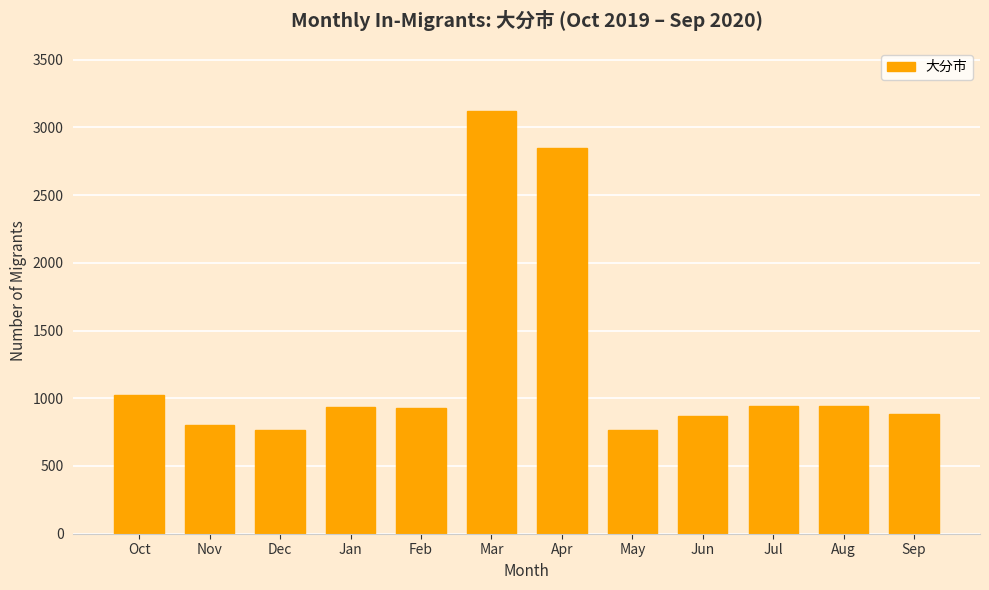

The value at Apr is 2849. True or false?

True